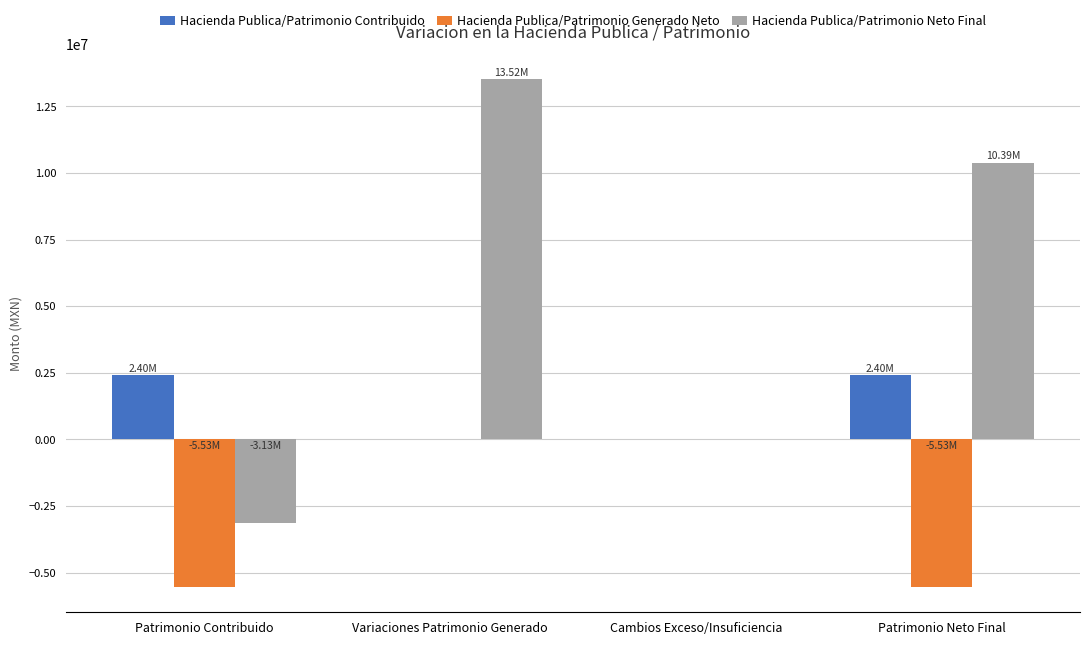

Between Patrimonio Contribuido and Variaciones Patrimonio Generado, which series saw the biggest shift?

Hacienda Publica/Patrimonio Neto Final